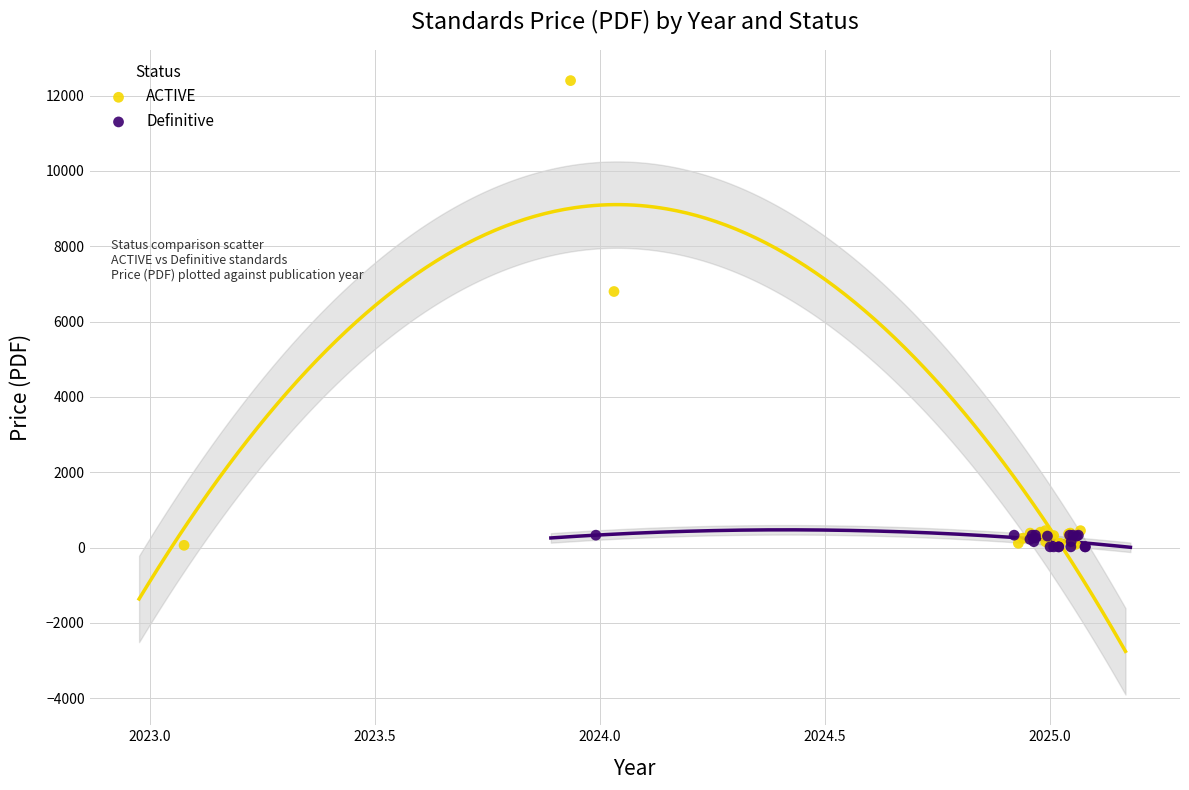

Which series has the widest spread of Y values?

ACTIVE